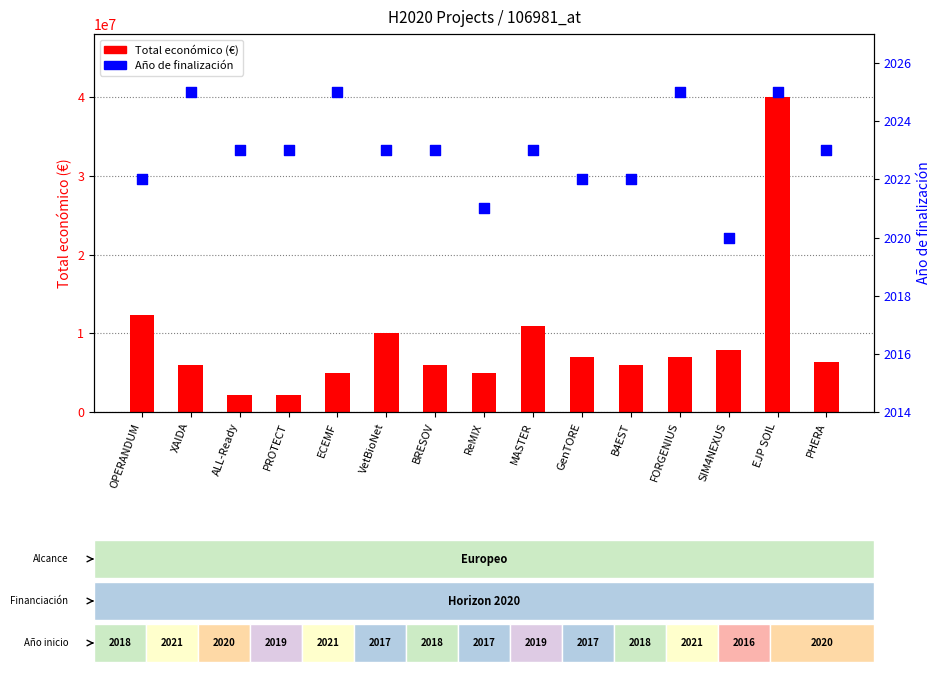

Is the value of Año de finalización at MASTER greater than the value of Total económico at BRESOV?

No